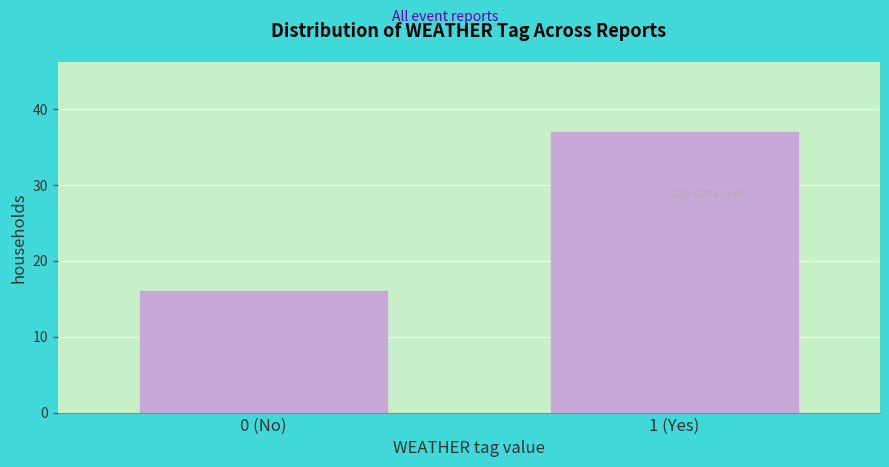

Reading right to left, transcribe all the data shown in this chart.

1 (Yes)=37	0 (No)=16